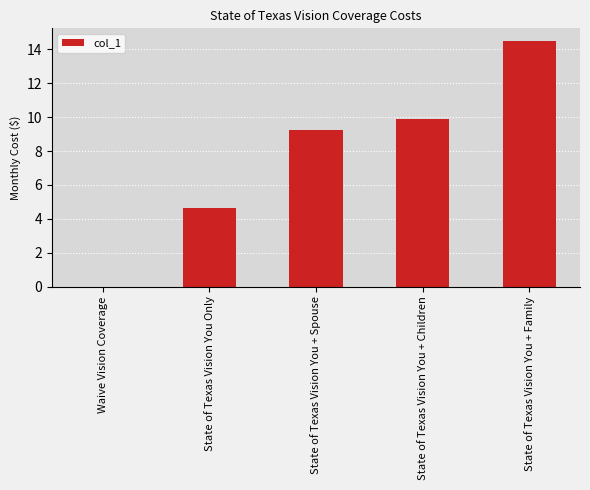

Are the bars horizontal?

No